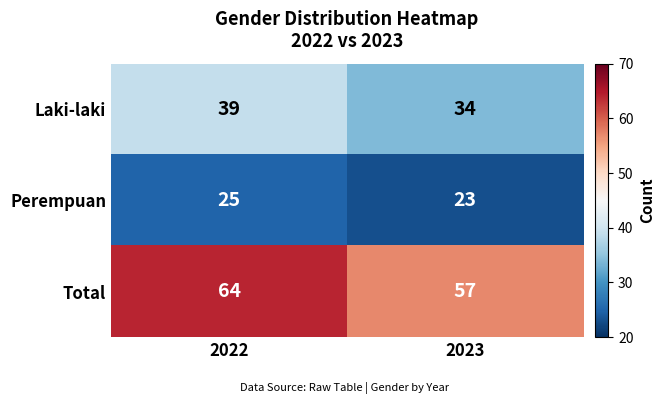

Reading left to right, list all the values displayed in this chart.

Laki-laki: 2022=39	2023=34
Perempuan: 2022=25	2023=23
Total: 2022=64	2023=57